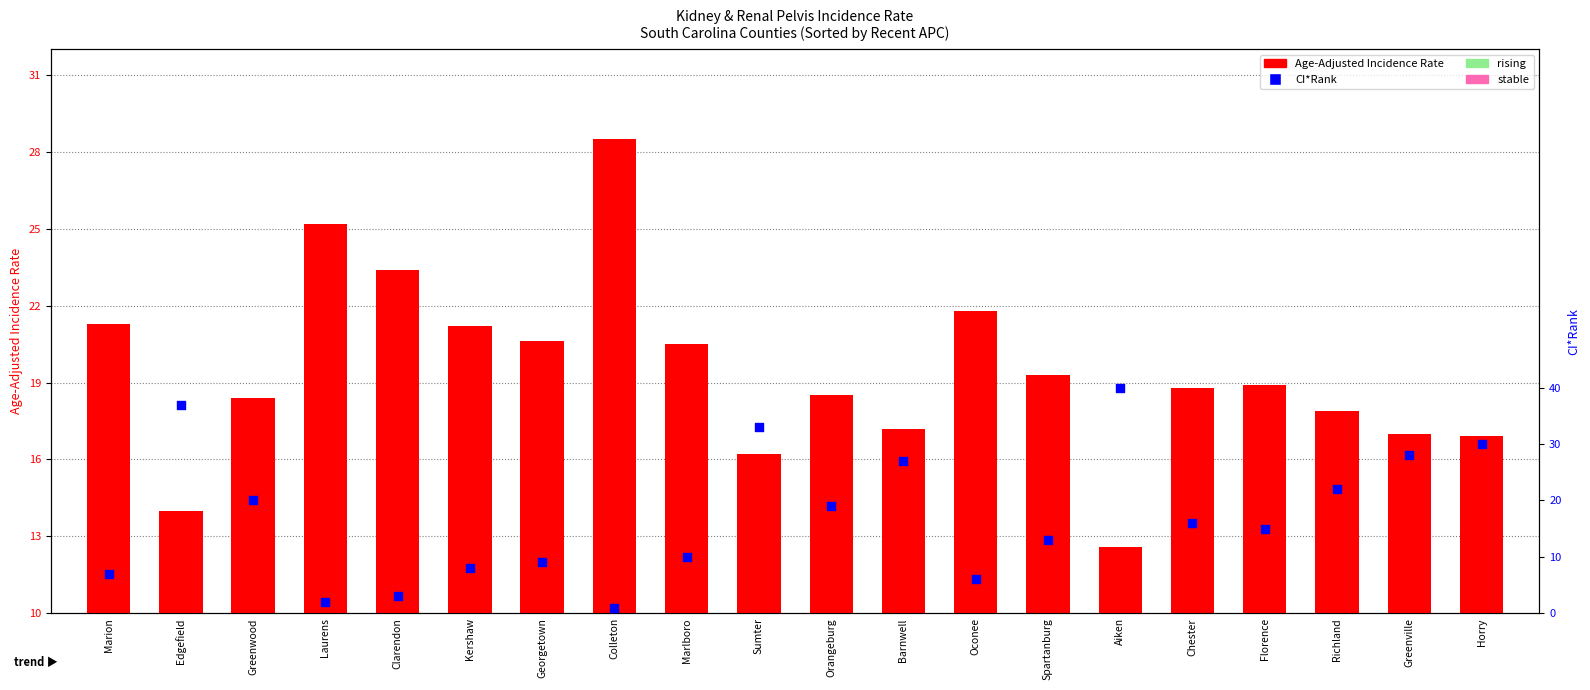

Which series contains the lowest Y value?

CI*Rank